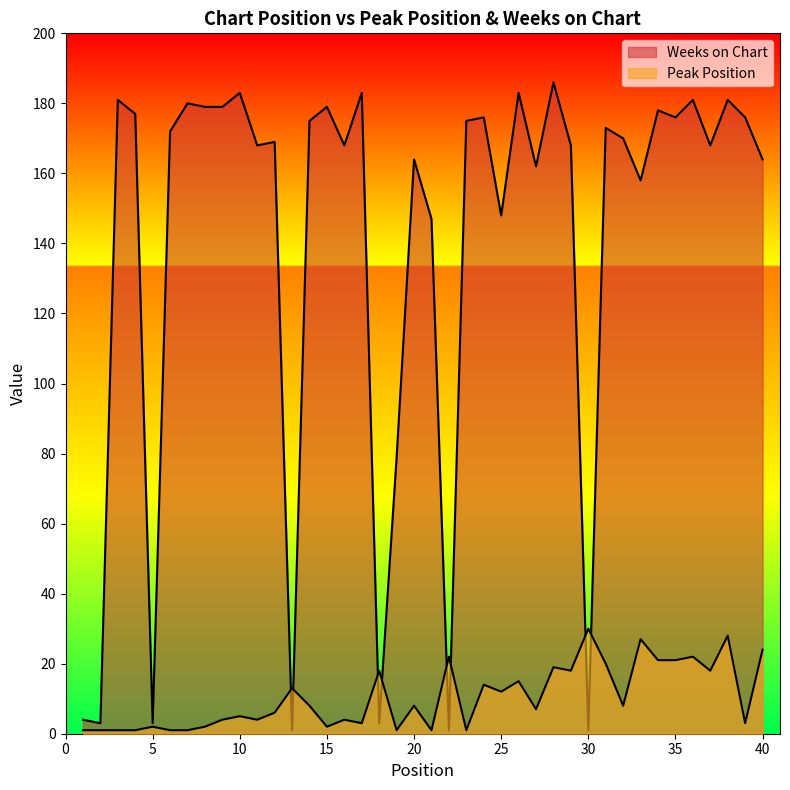

What is the difference between the maximum and minimum values in the Peak Position series?

29